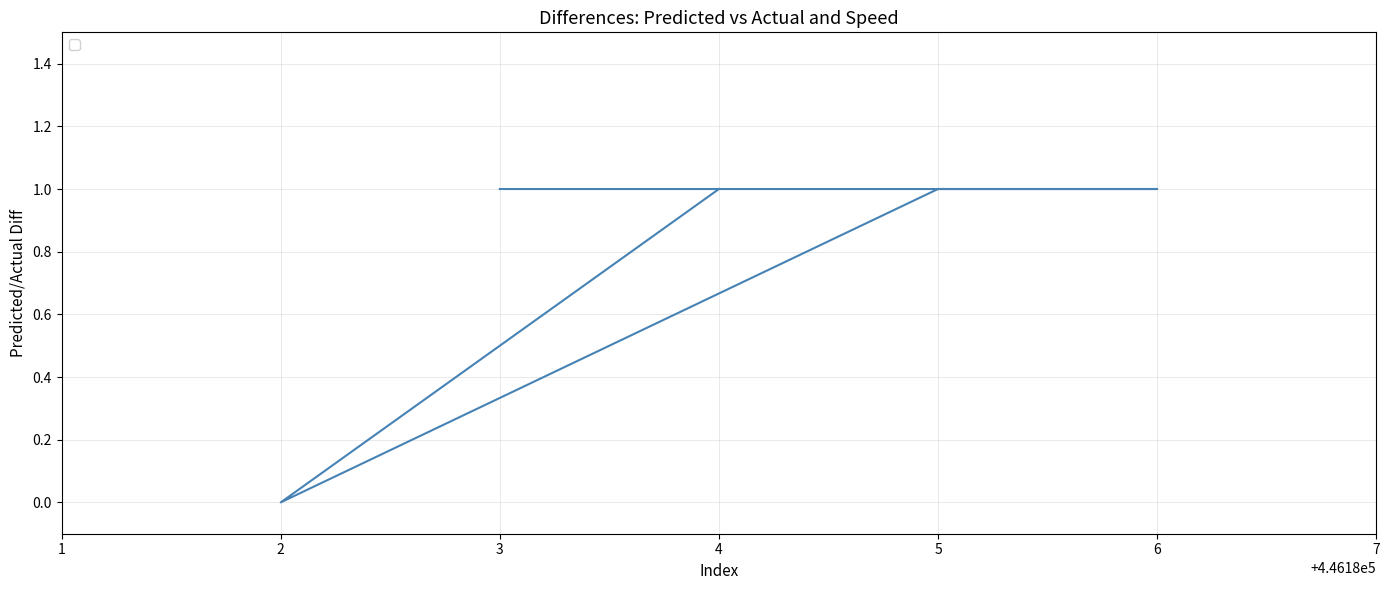

Does the chart display data point markers on the line(s)?

No